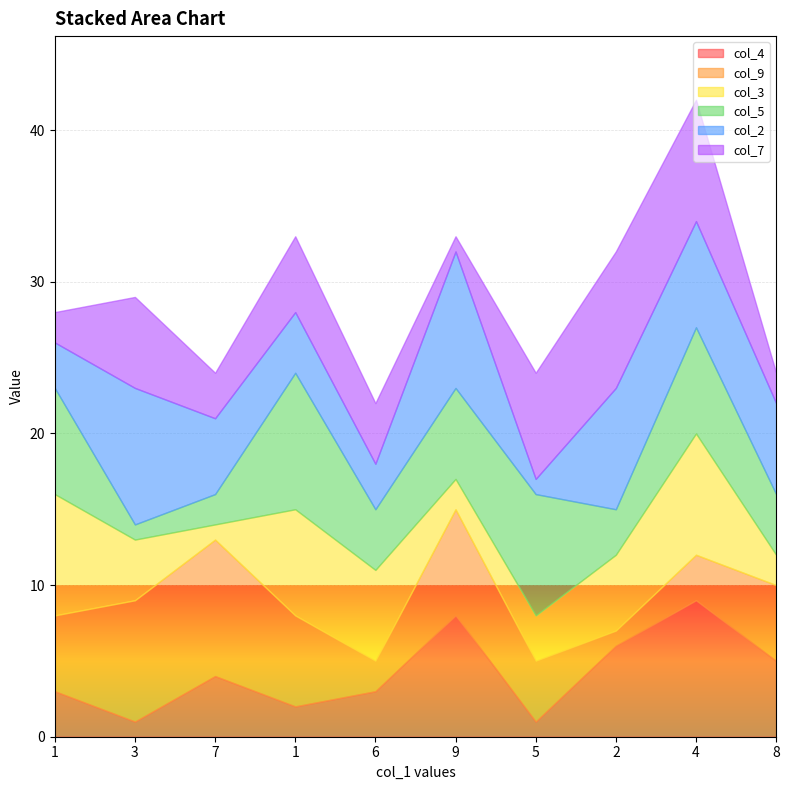

Rank the series by their maximum value, from lowest to highest.

col_3, col_4, col_9, col_5, col_2, col_7